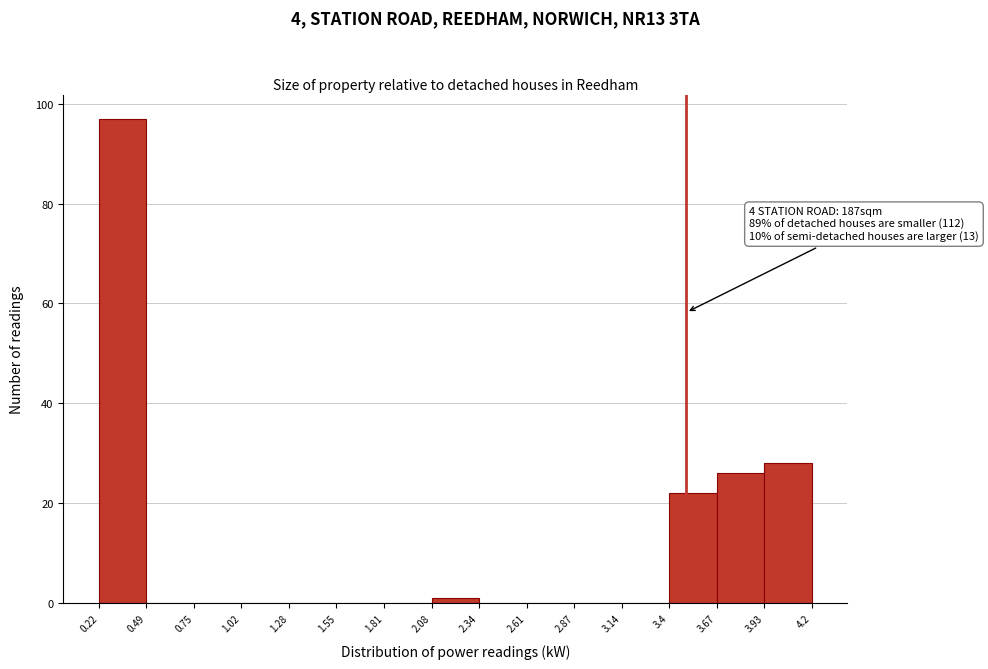

Which range on the x-axis has the tallest bar?

0.22 to 0.49